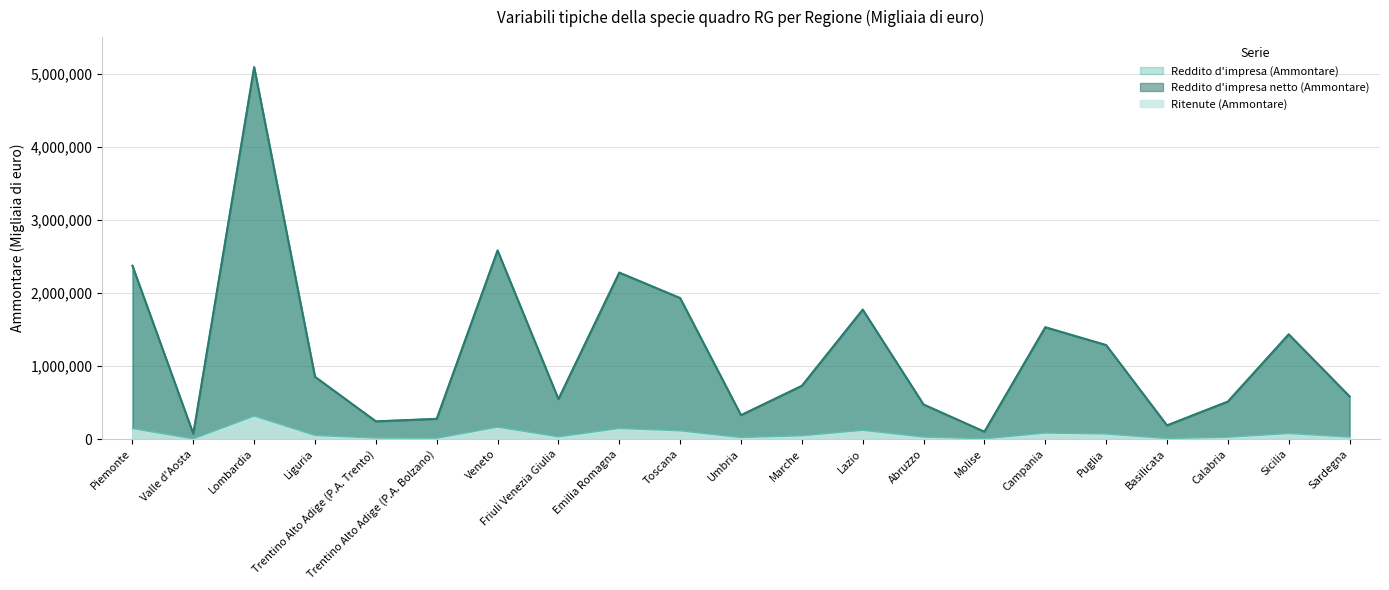

At which category is the sum across all series the highest?

Lombardia